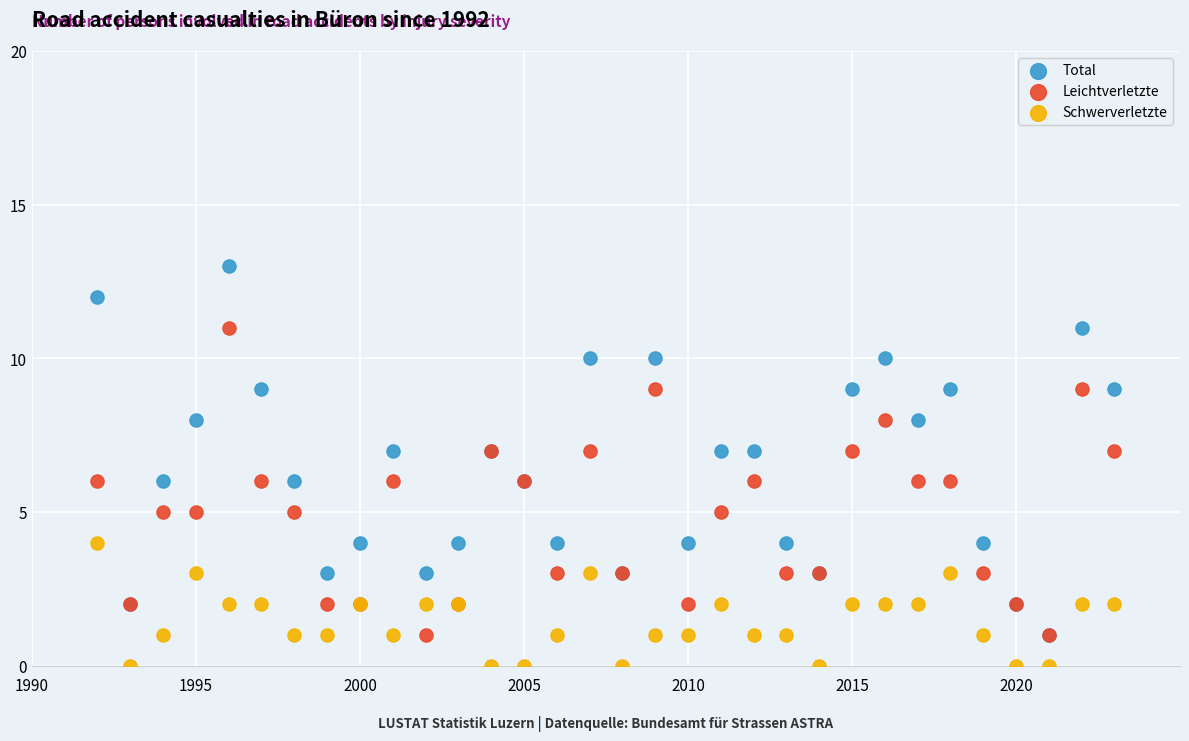

Which series has the widest spread of Y values?

Total